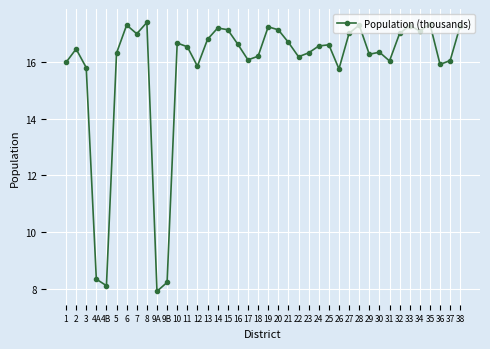

At which category does the data reach its first local valley?

4B